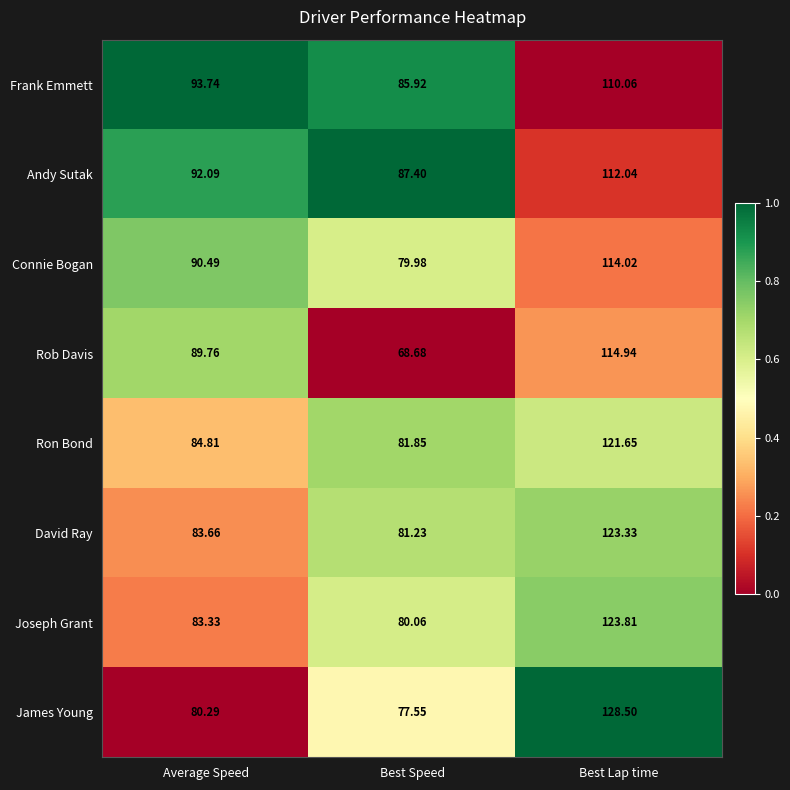

At which category does the chart reach its minimum across all series?

Best Speed